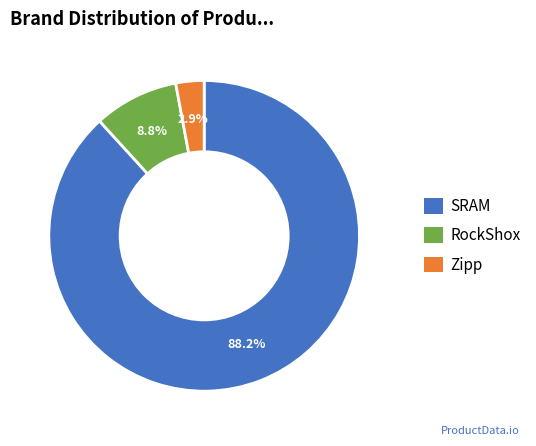

To the nearest percent, what portion does RockShox represent?

9%